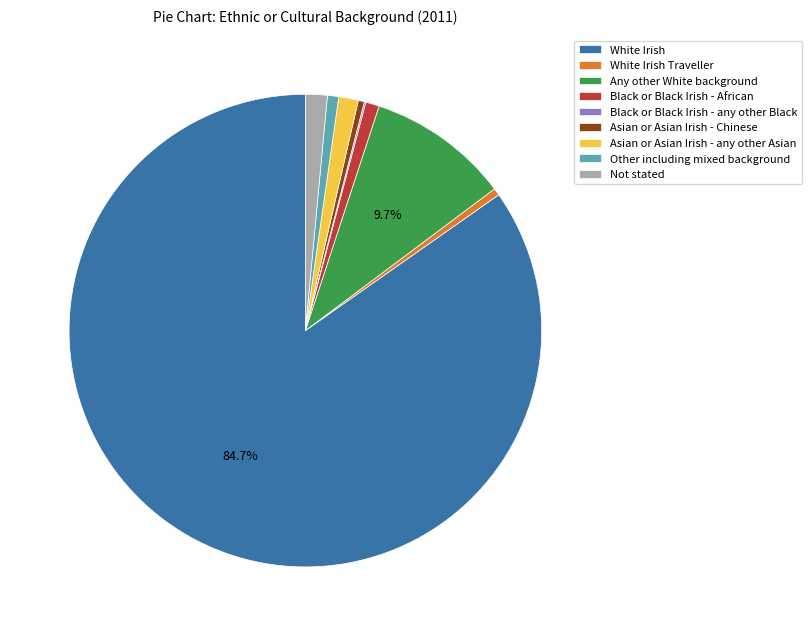

To the nearest percent, what portion does Any other White background represent?

10%